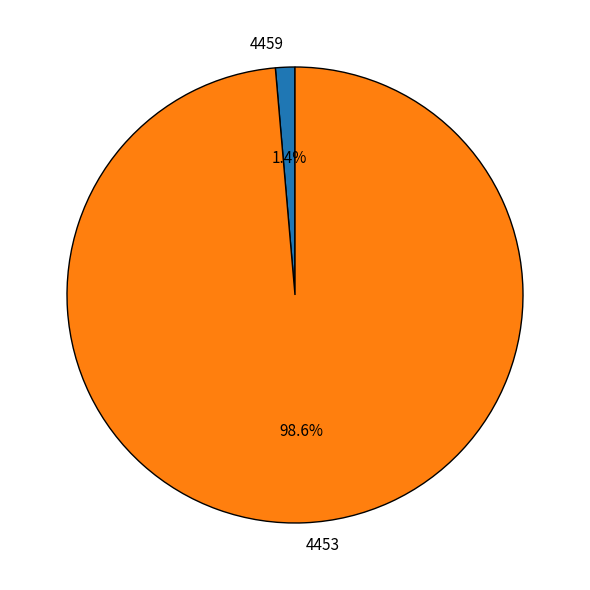

What portion of the pie excludes 4459?

98.6%